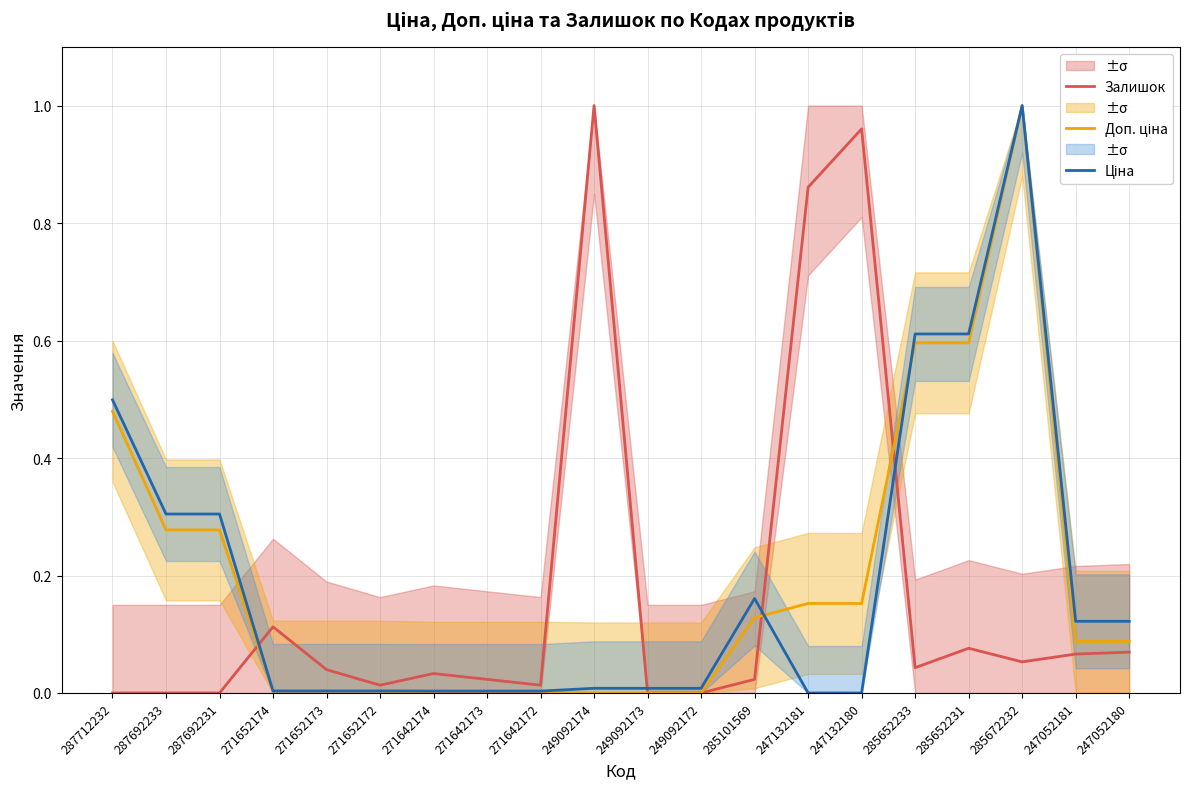

What is the difference between the maximum and second lowest values in the Доп. ціна series?

1.0